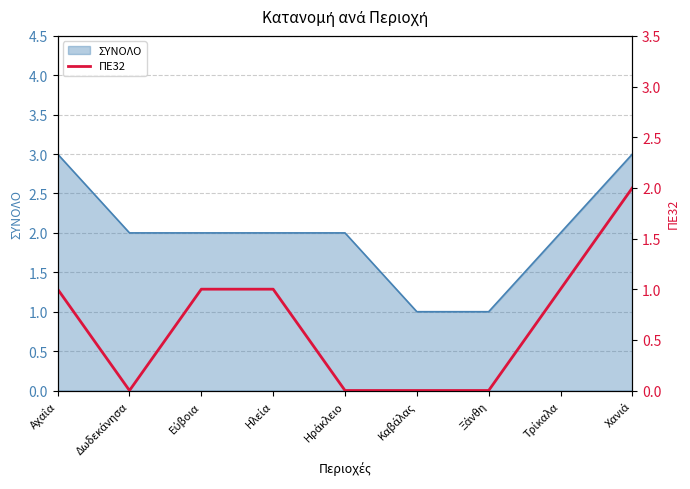

Rank the categories by value from highest to lowest.

Χανιά, Αχαΐα, Εύβοια, Ηλεία, Τρίκαλα, Δωδεκάνησα, Ηράκλειο, Καβάλας, Ξάνθη